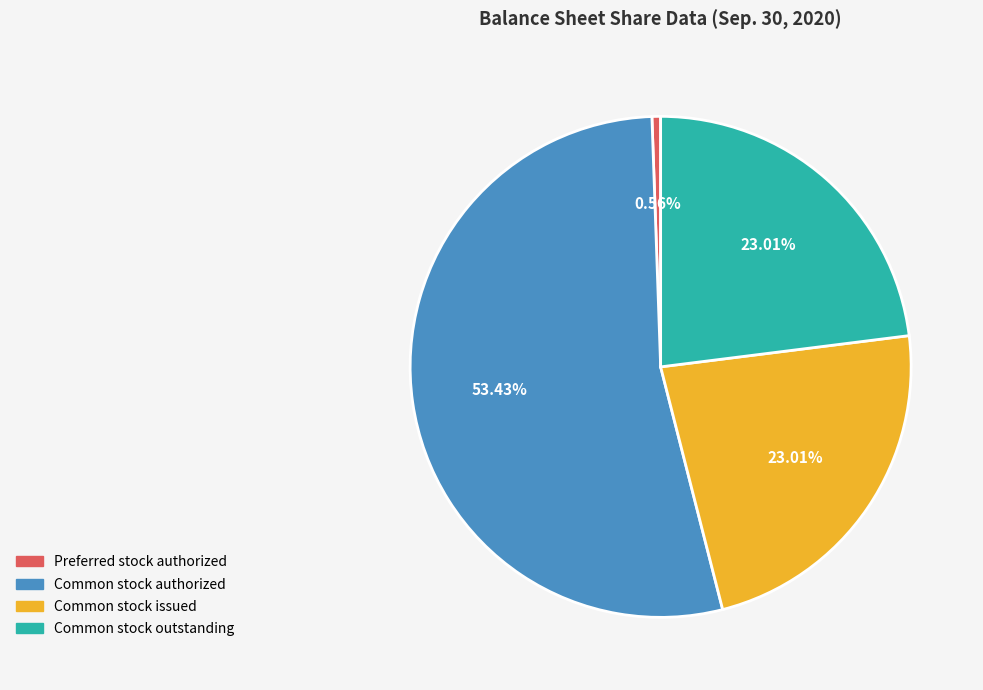

What percentage is the Preferred stock authorized slice, to the nearest percent?

1%